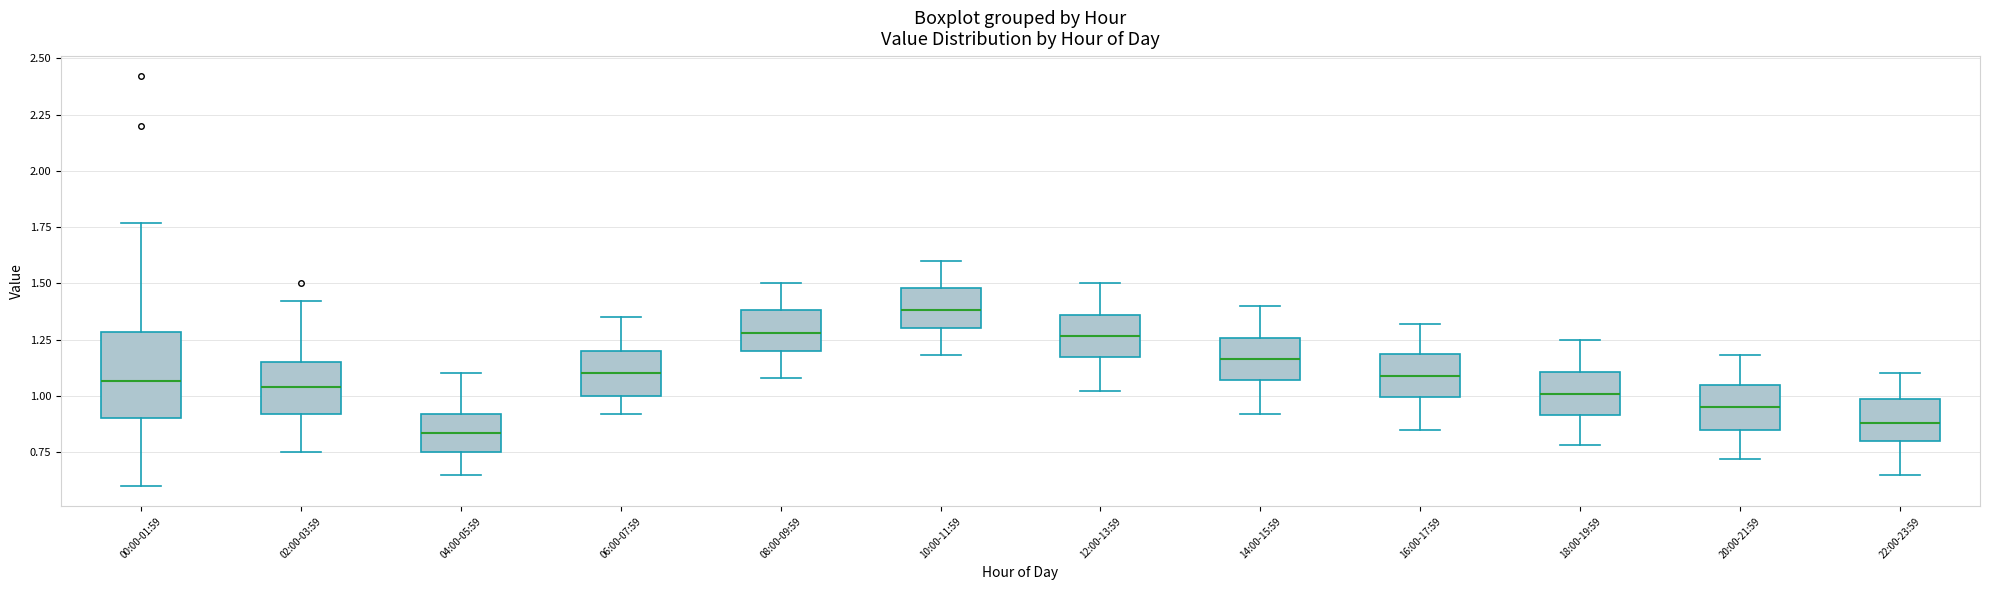

Which box is the tallest, from its lower edge to its upper edge?

00:00-01:59